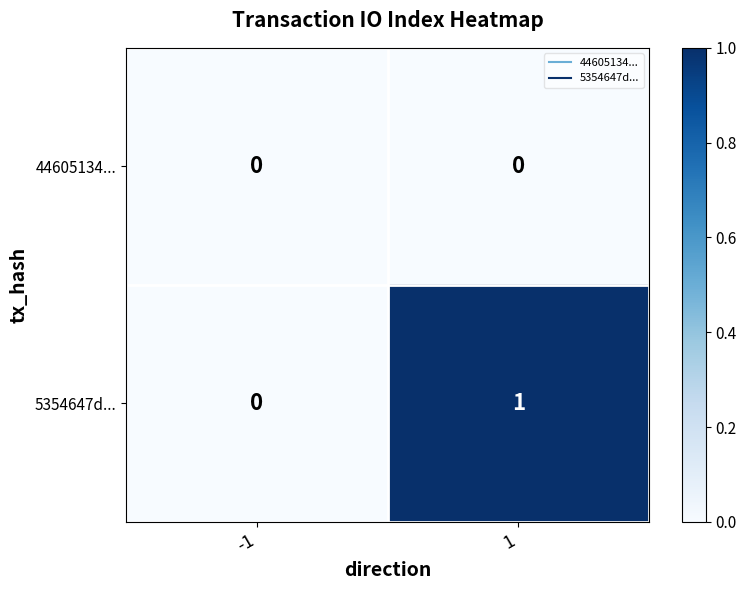

How many data points does each series have?

2